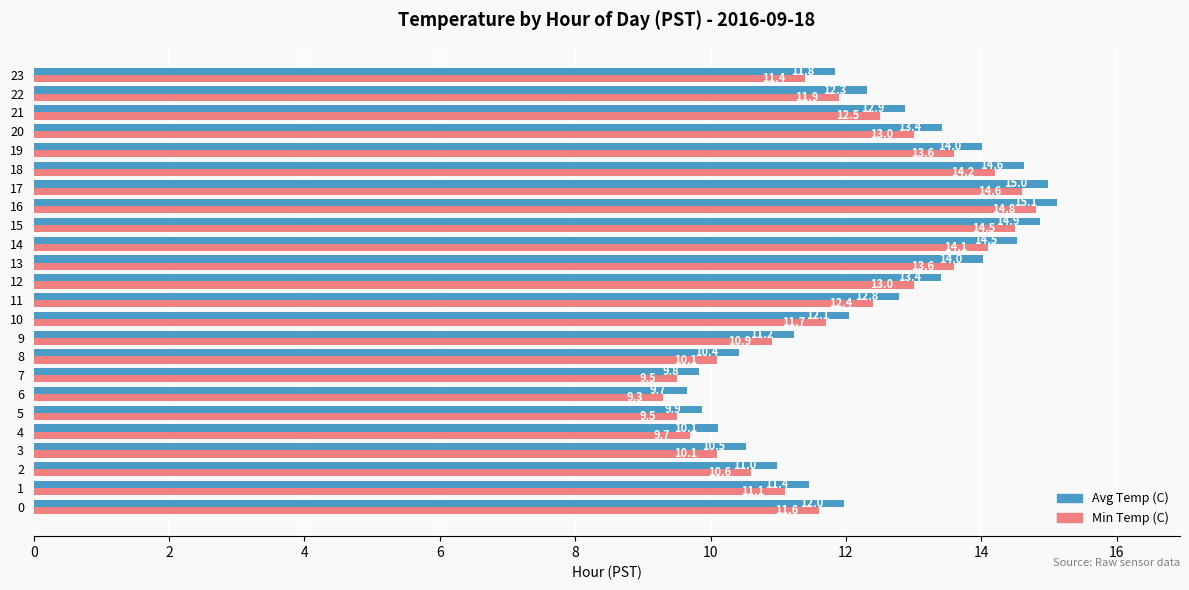

What are all the series names shown in the legend?

Avg Temp (C), Min Temp (C)